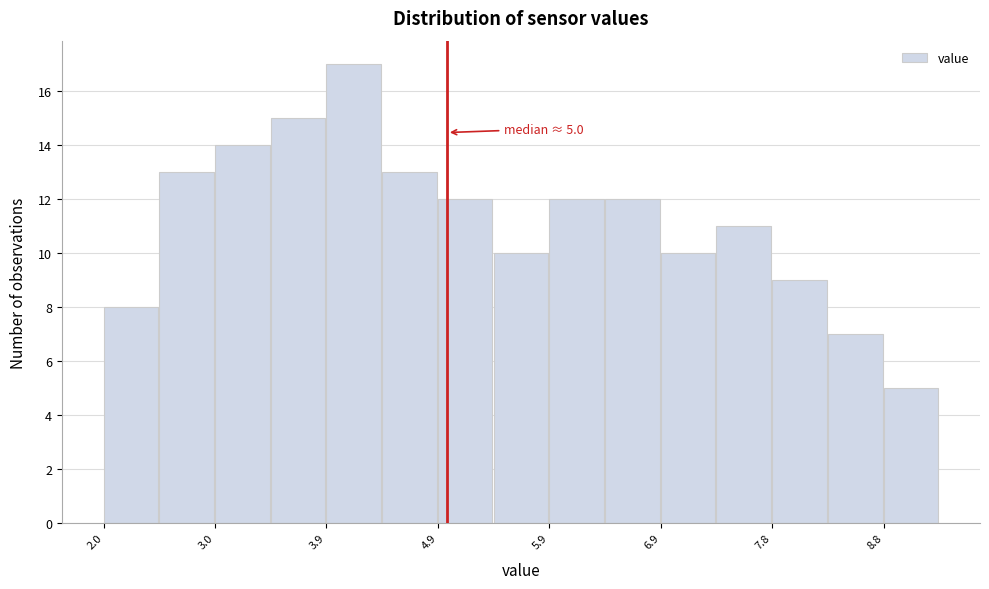

Which range on the x-axis has the tallest bar?

3.9 to 4.4